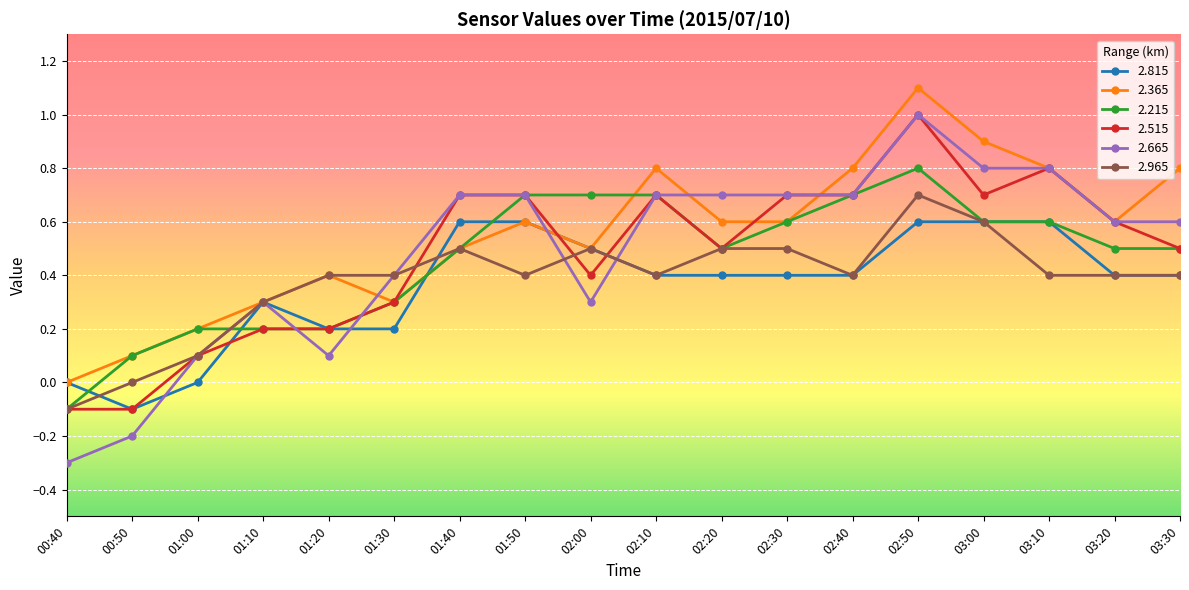

At which category does 2.665 reach its first local valley?

01:20